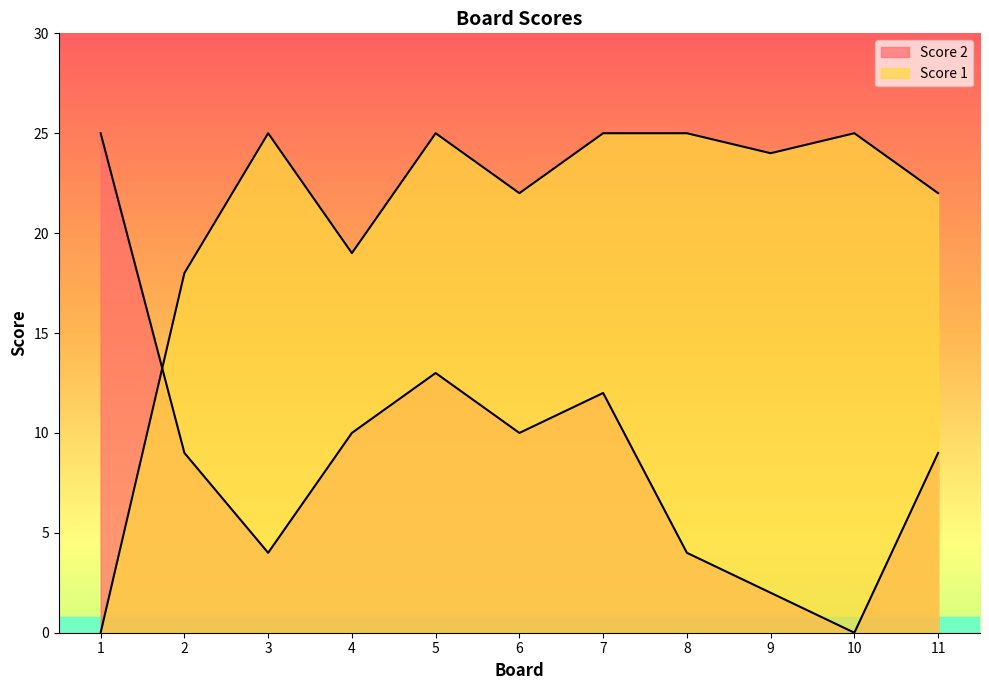

Between which two adjacent categories do Score 2 and Score 1 first intersect?

1 and 2